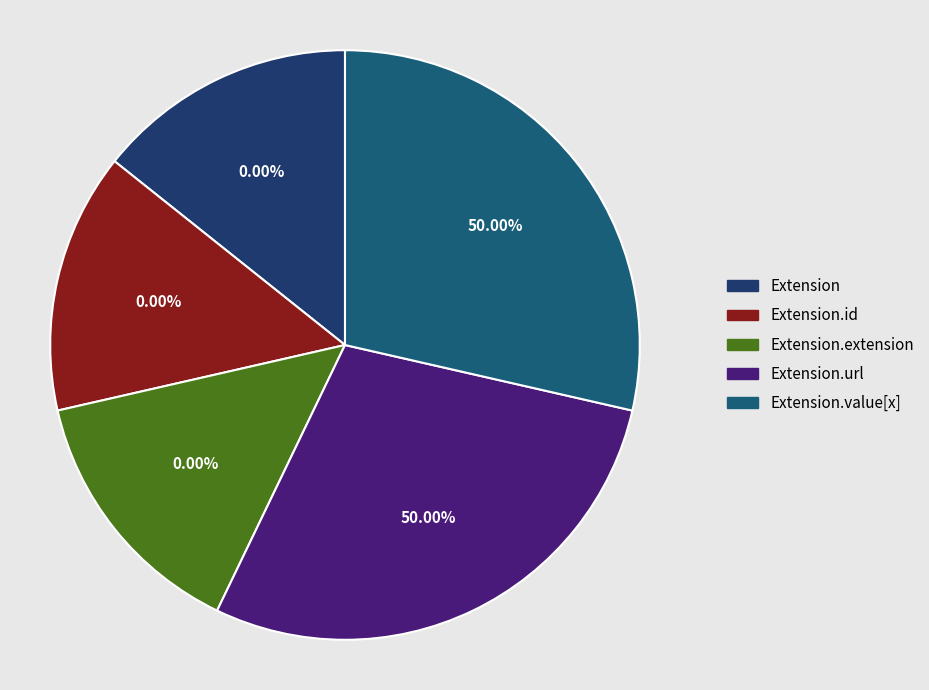

Is it true that Extension is 0% of the pie?

True